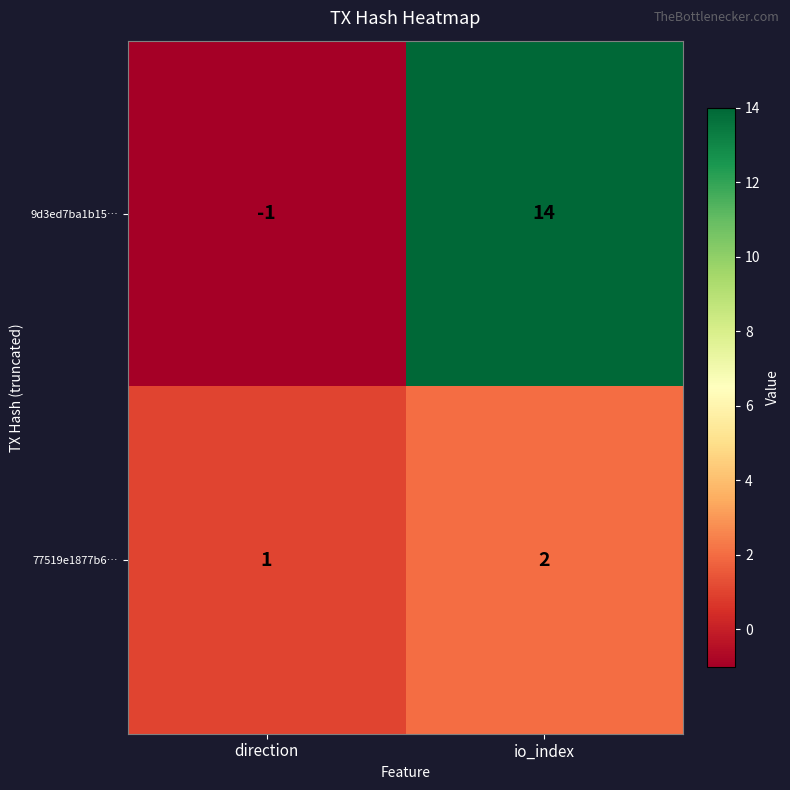

What is the maximum value shown in the chart?

14